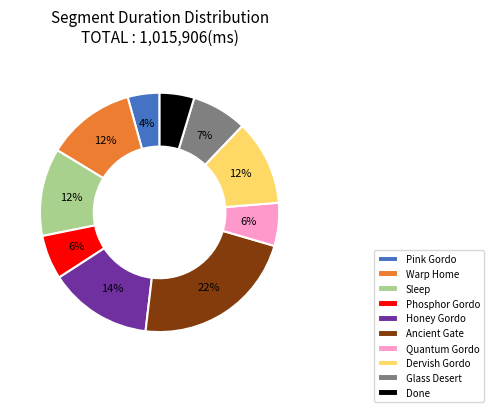

Which category has the biggest portion of the pie?

Ancient Gate